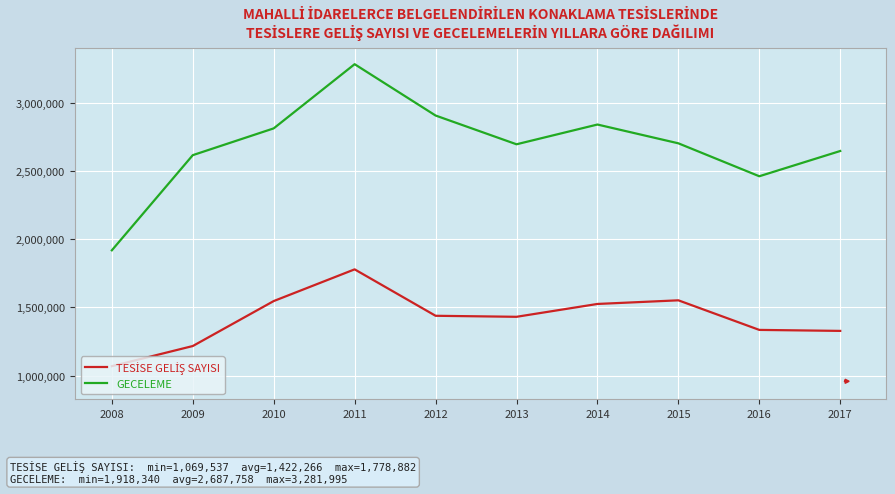

What is the spread (max minus min) of values at 2017?

1317966